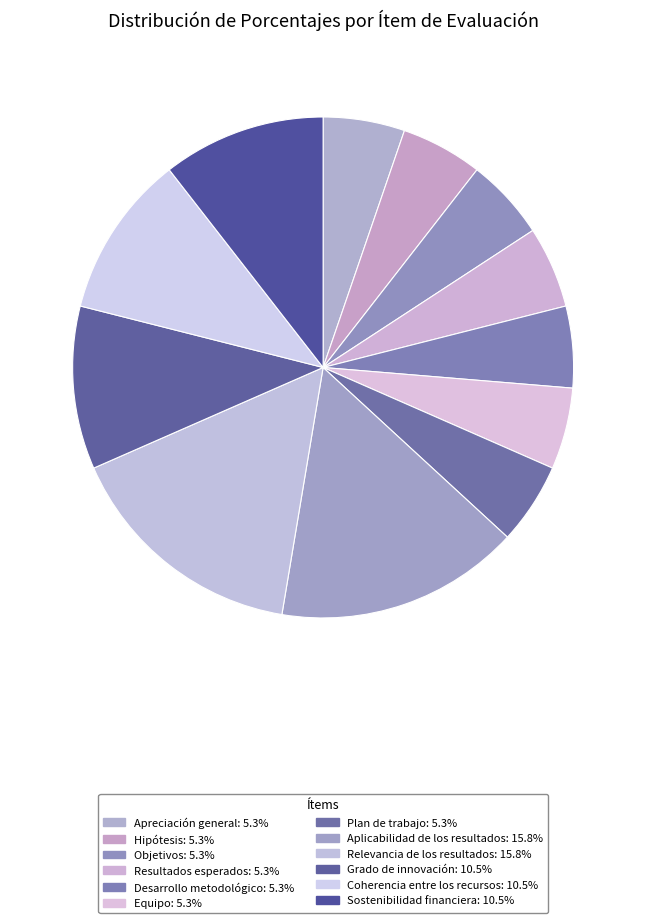

Count the number of slices in the pie.

12